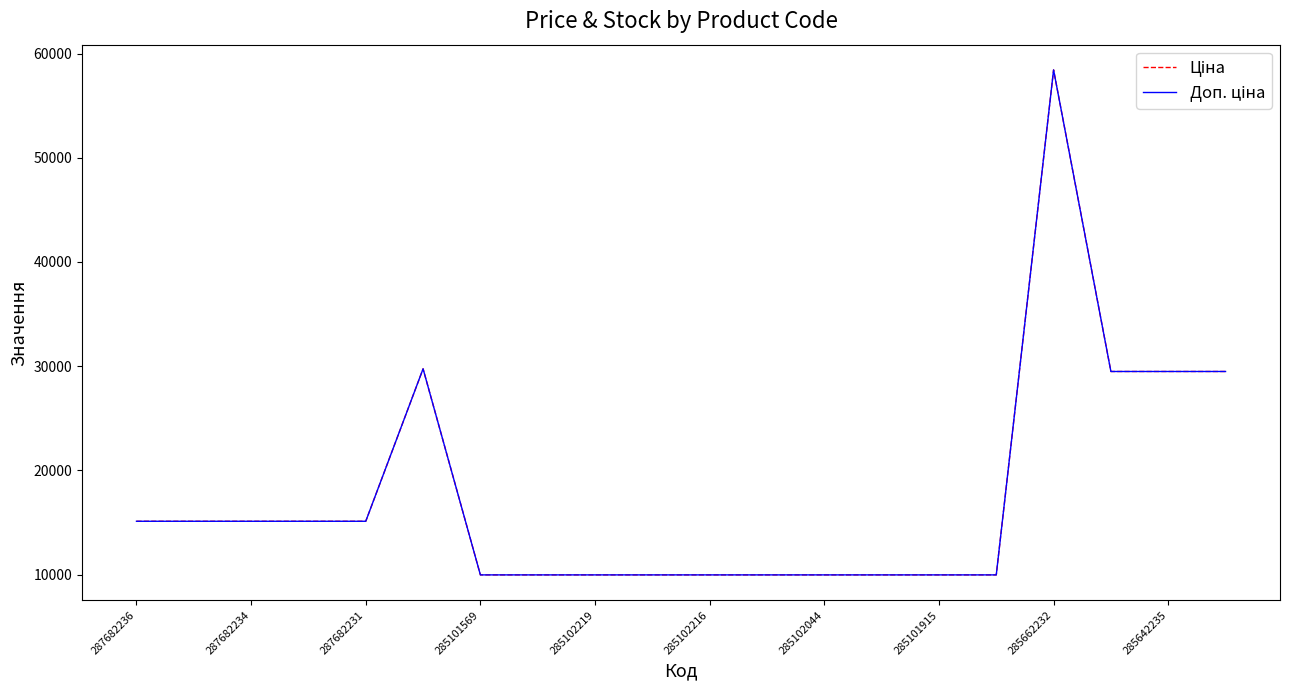

What is the average value of the Ціна series?

17599.9